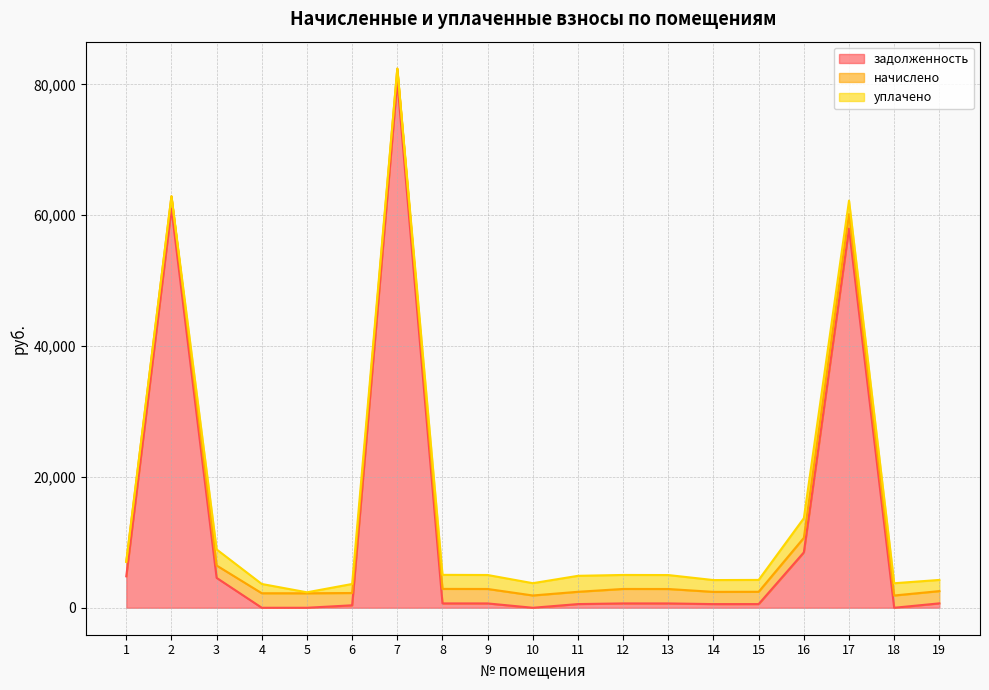

List the series in order of their peak value, highest first.

задолженность, уплачено, начислено